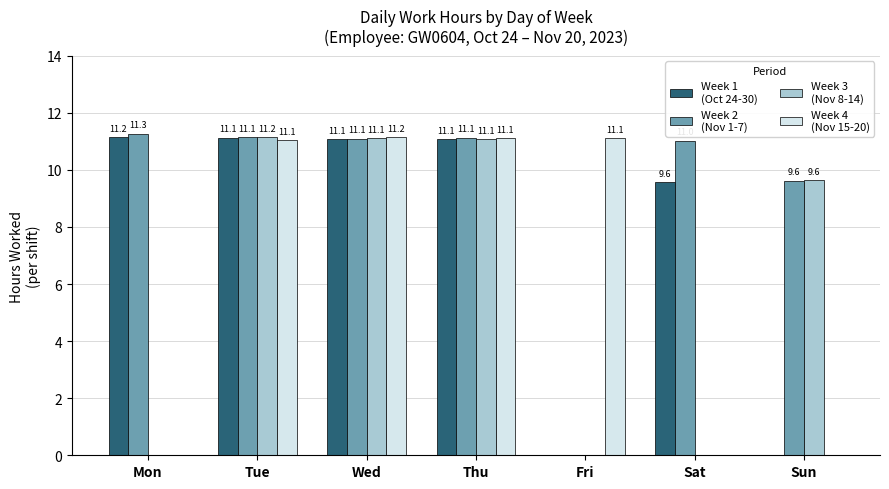

What is the greatest value displayed?

11.3